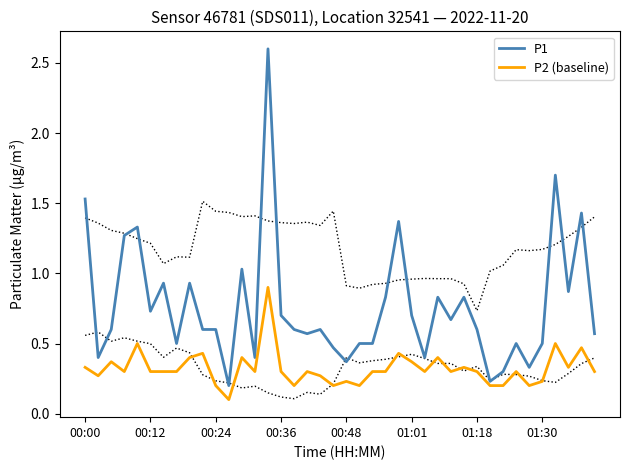

Rank the series at 38 from lowest to highest value.

P2 (baseline), P1